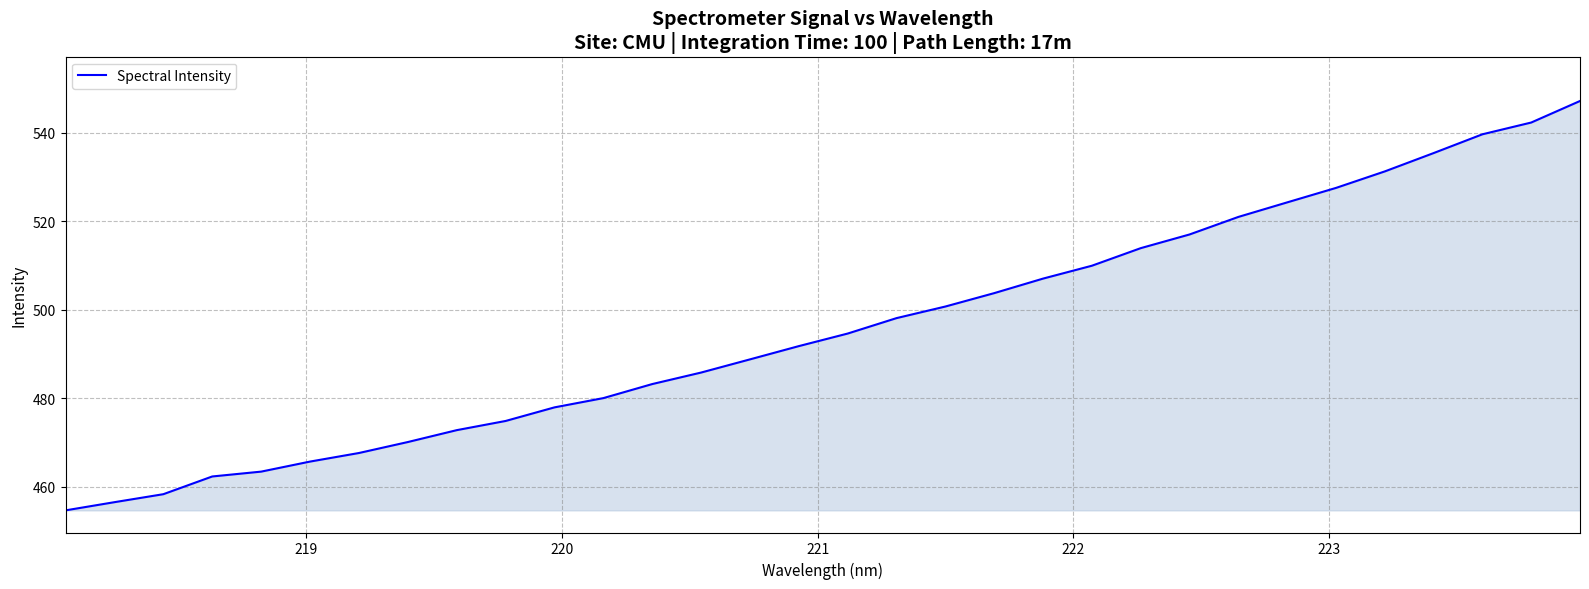

What is the average value?

495.9